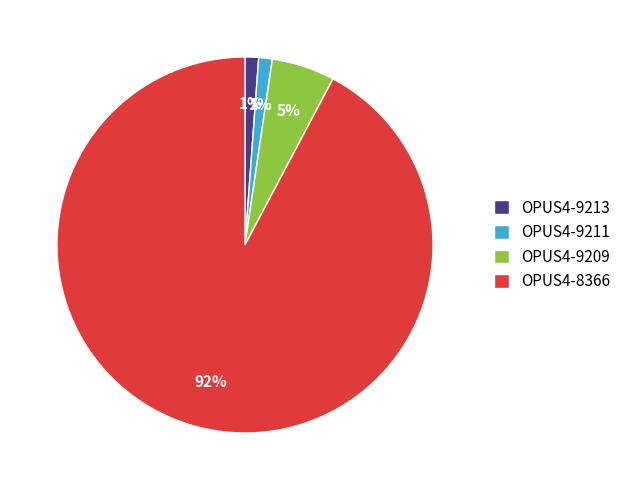

Approximately how many times larger is the value at OPUS4-9213 compared to OPUS4-9211?

1.0